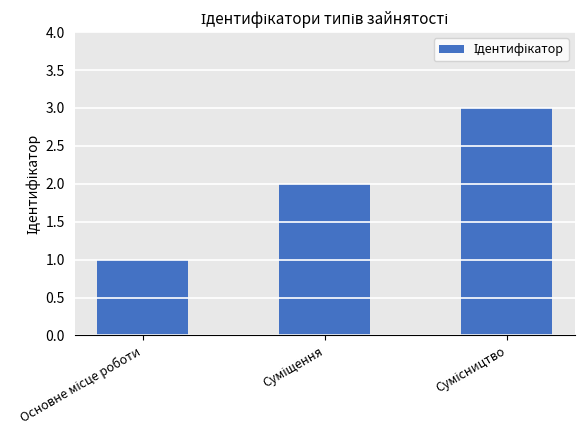

How many categories are shown in the chart?

3